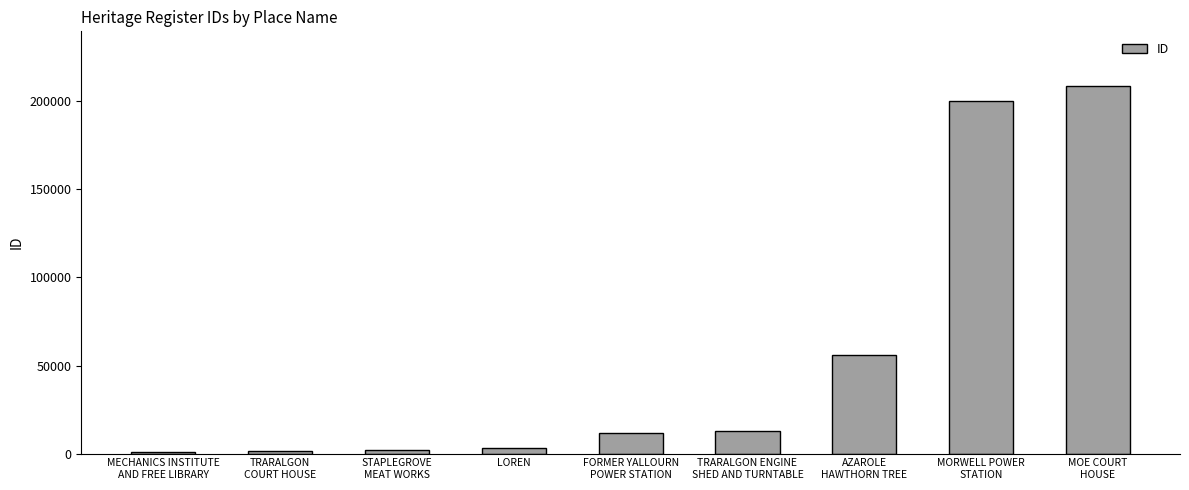

What is the label of the 8th bar from the right?

TRARALGON
COURT HOUSE